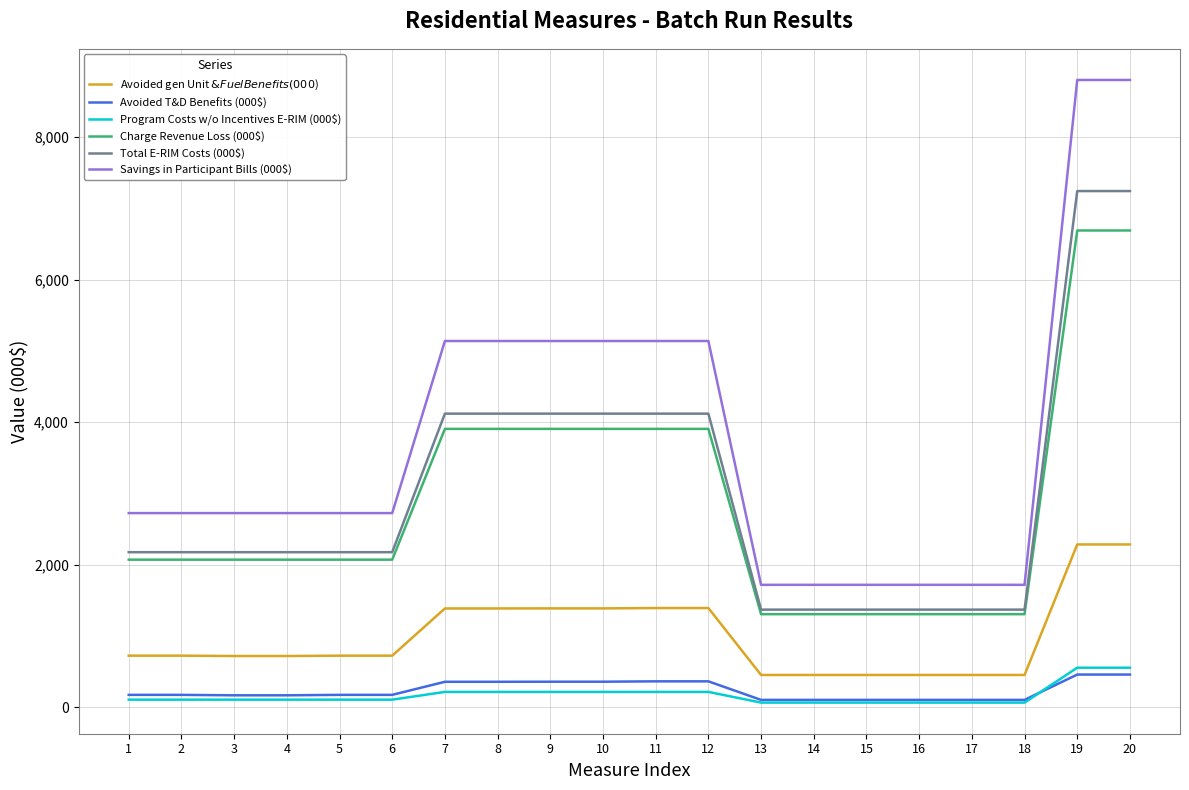

Which series has the largest total across all categories?

Savings in Participant Bills (000$)